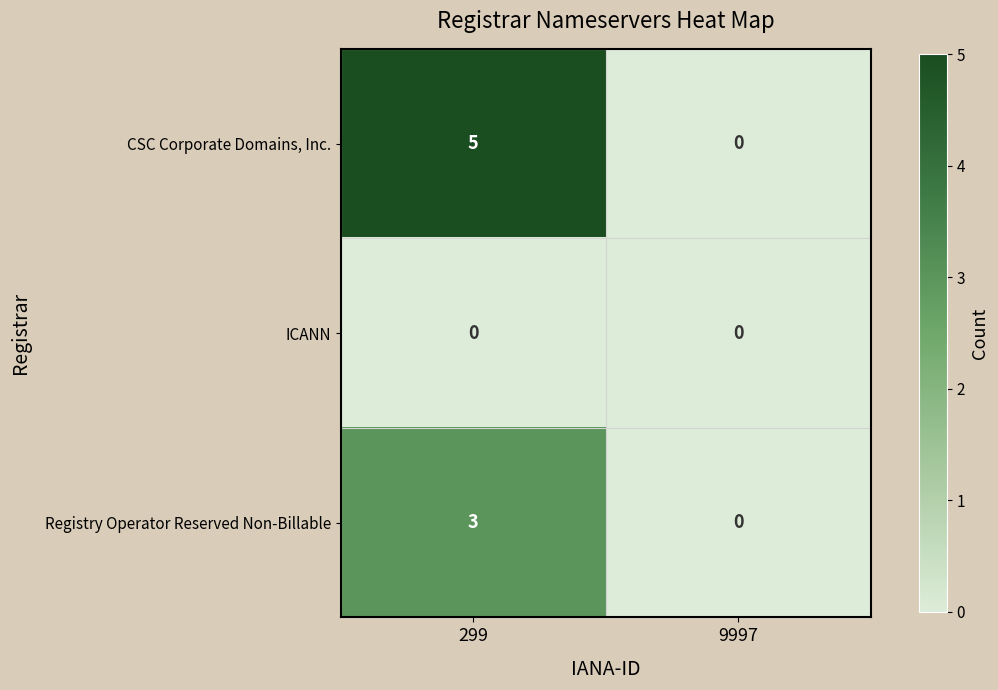

Reading right to left, list all the values displayed in this chart.

CSC Corporate Domains, Inc.: 0	5
ICANN: 0	0
Registry Operator Reserved Non-Billable: 0	3